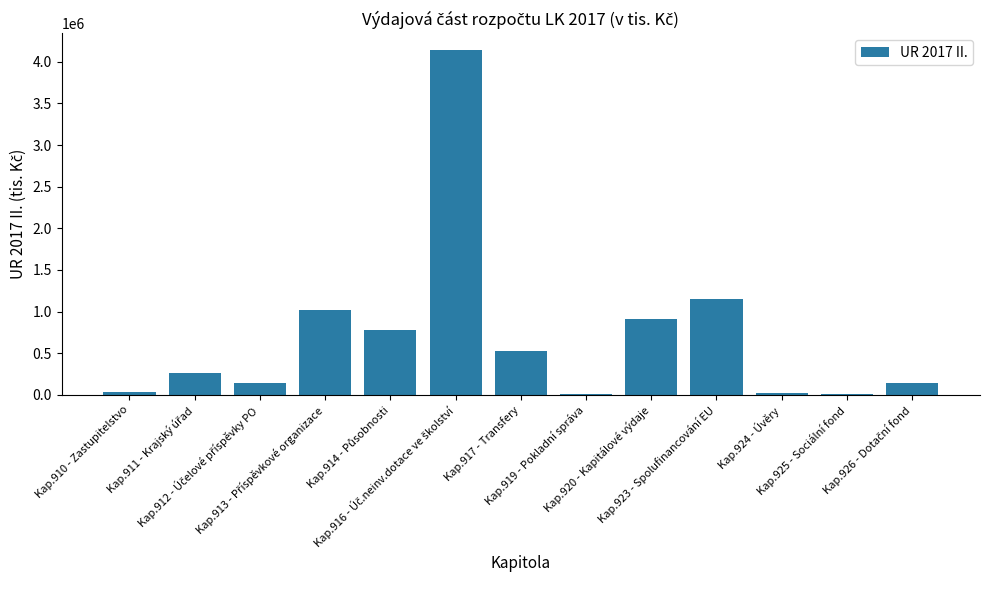

What is the sum of all values?

9148353.7